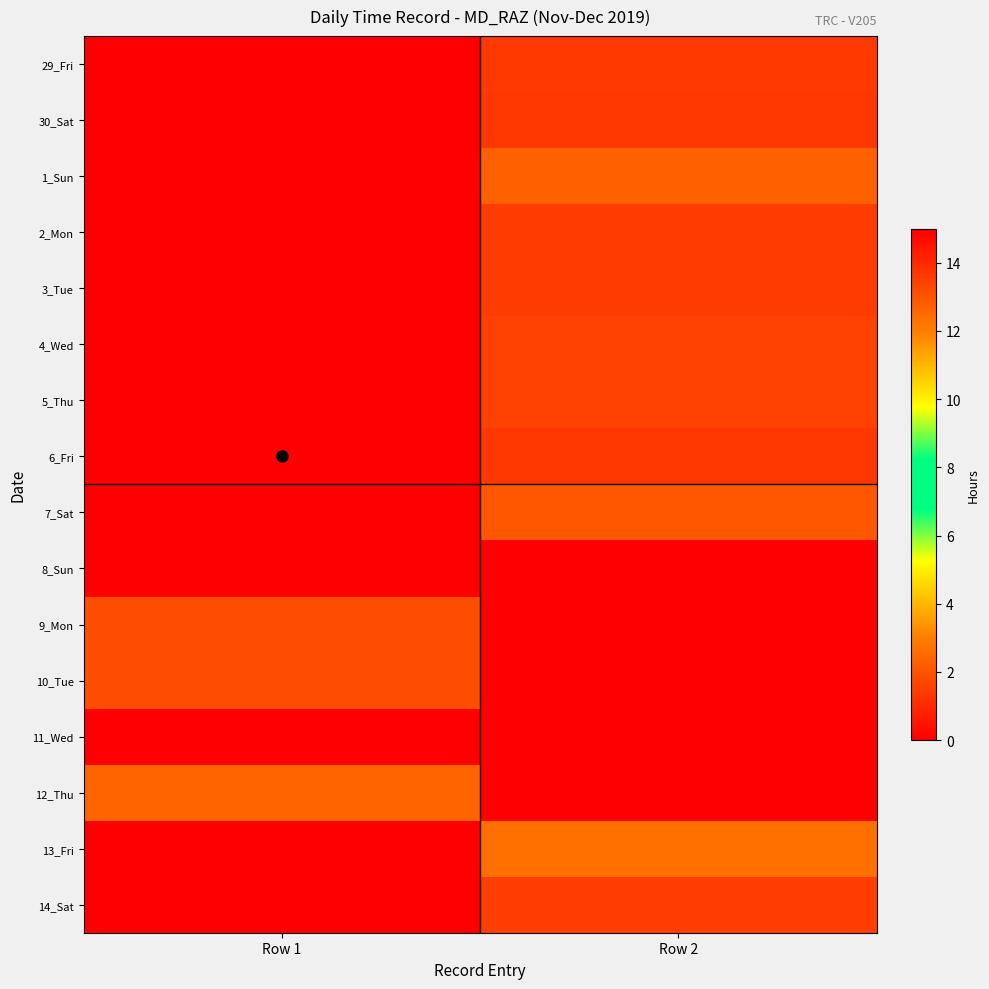

Which label corresponds to the smallest value in the chart?

Row 1